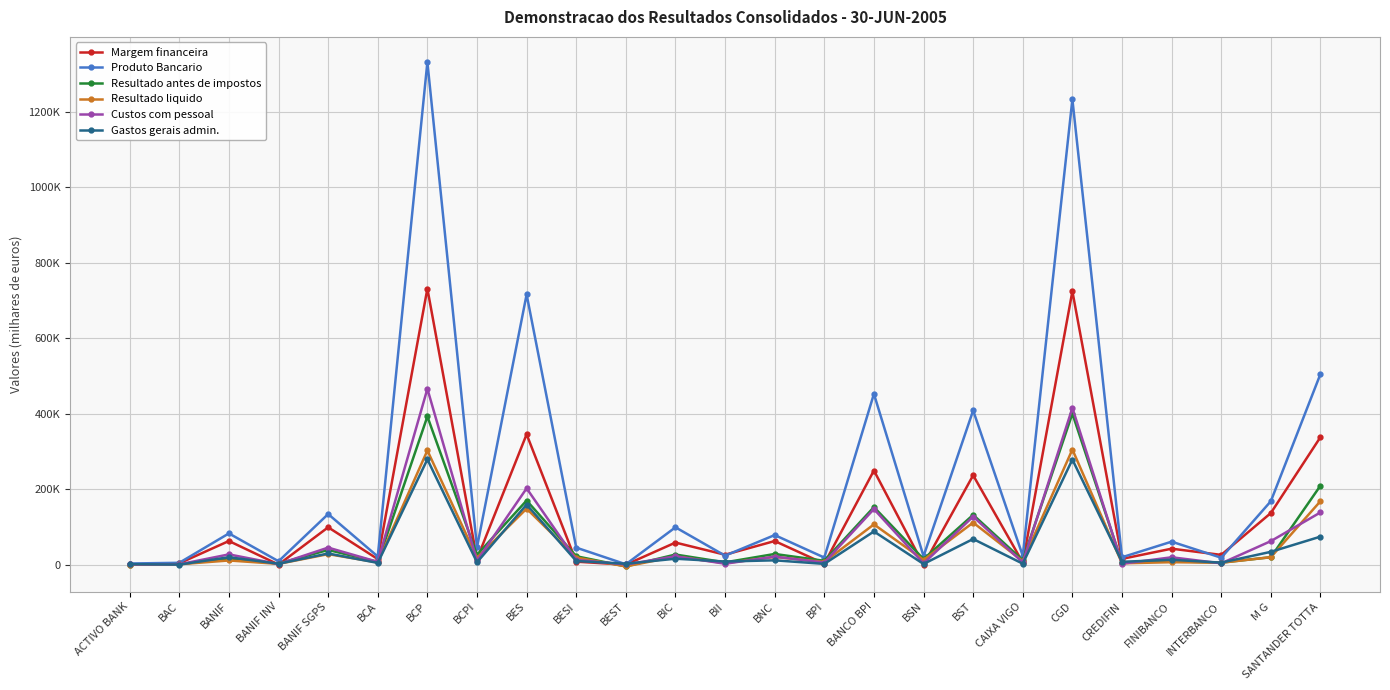

What is the sum of all Custos com pessoal values?

1766590